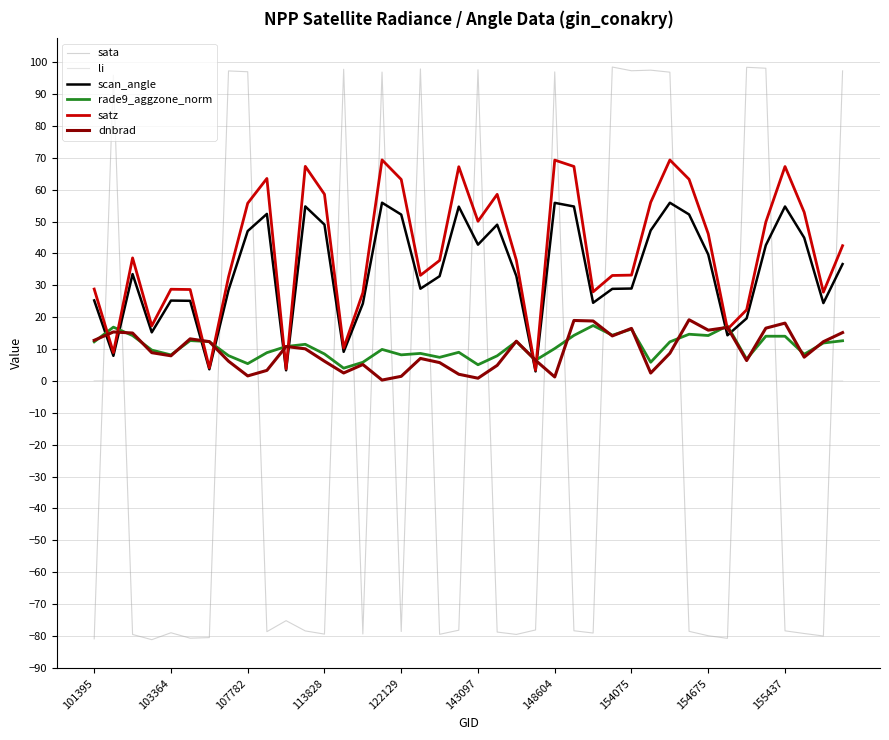

What is the minimum value shown in the chart?

-81.2